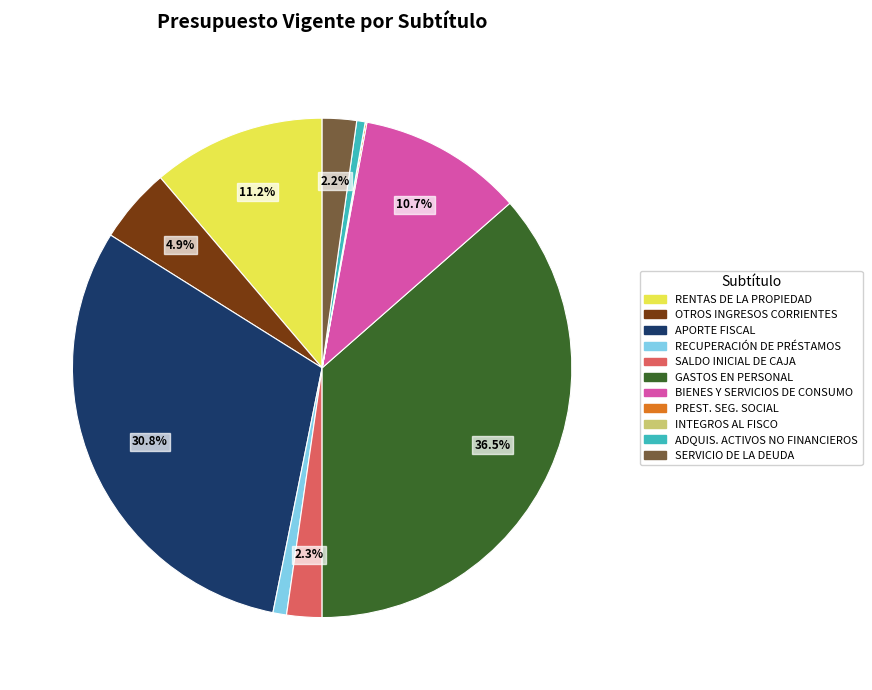

Does any single category account for the majority?

No